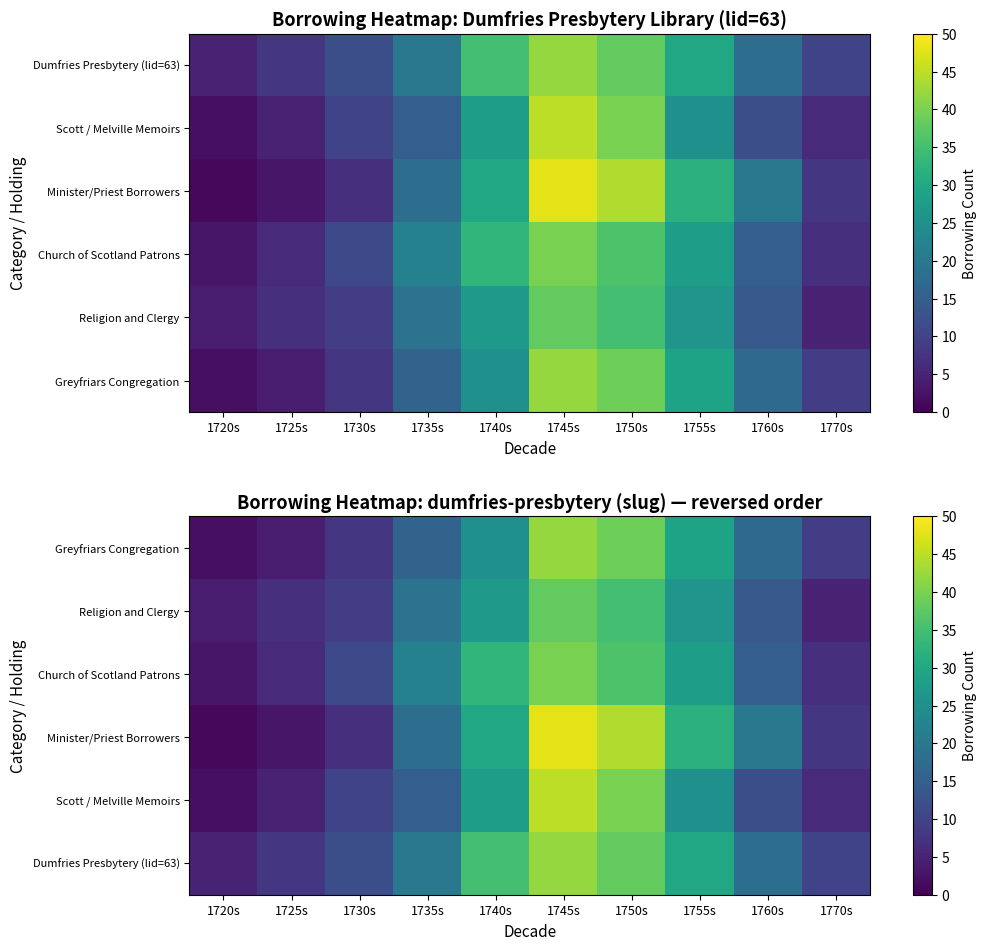

What value does the Greyfriars Congregation series have at 1745s?

42